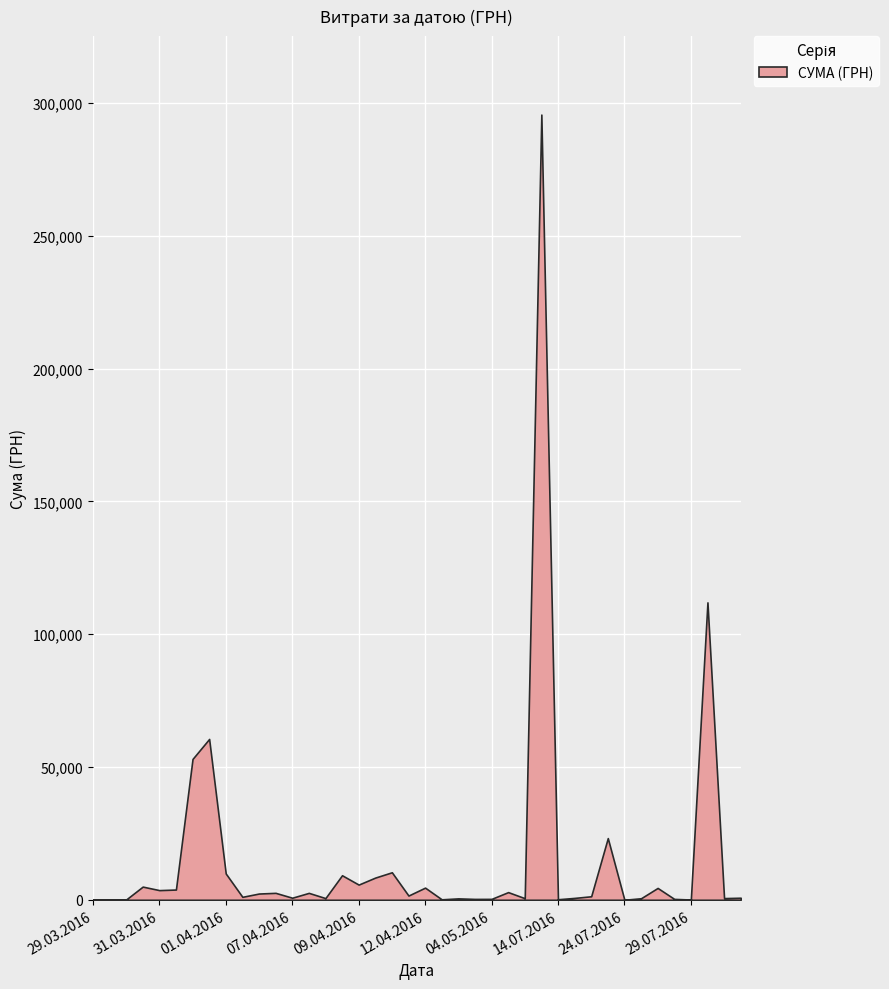

What is the average value?

15774.4